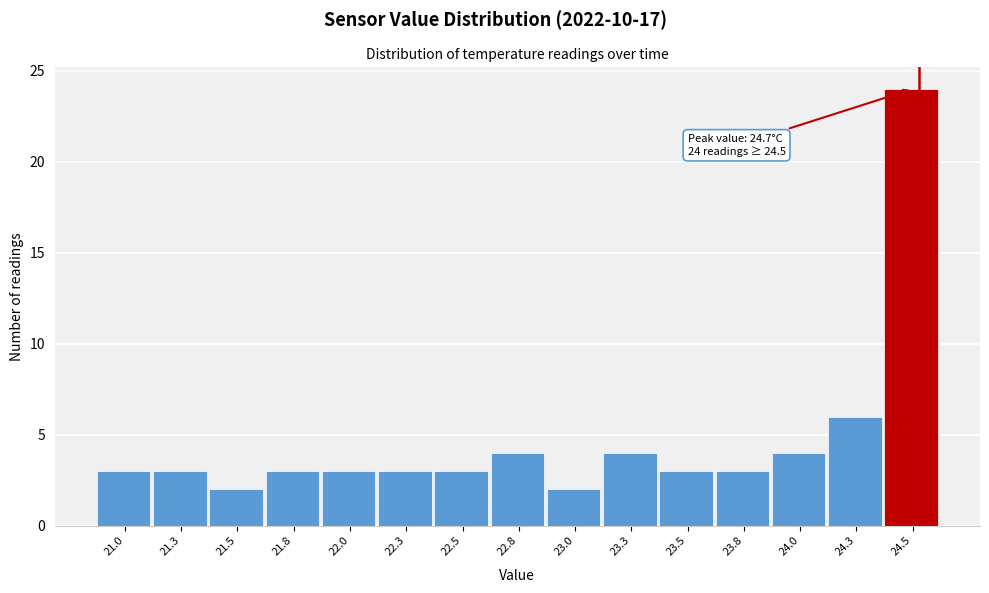

Reading left to right, transcribe all the data shown in this chart.

21.0=3	21.3=3	21.5=2	21.8=3	22.0=3	22.3=3	22.5=3	22.8=4	23.0=2	23.3=4	23.5=3	23.8=3	24.0=4	24.3=6	24.5=24